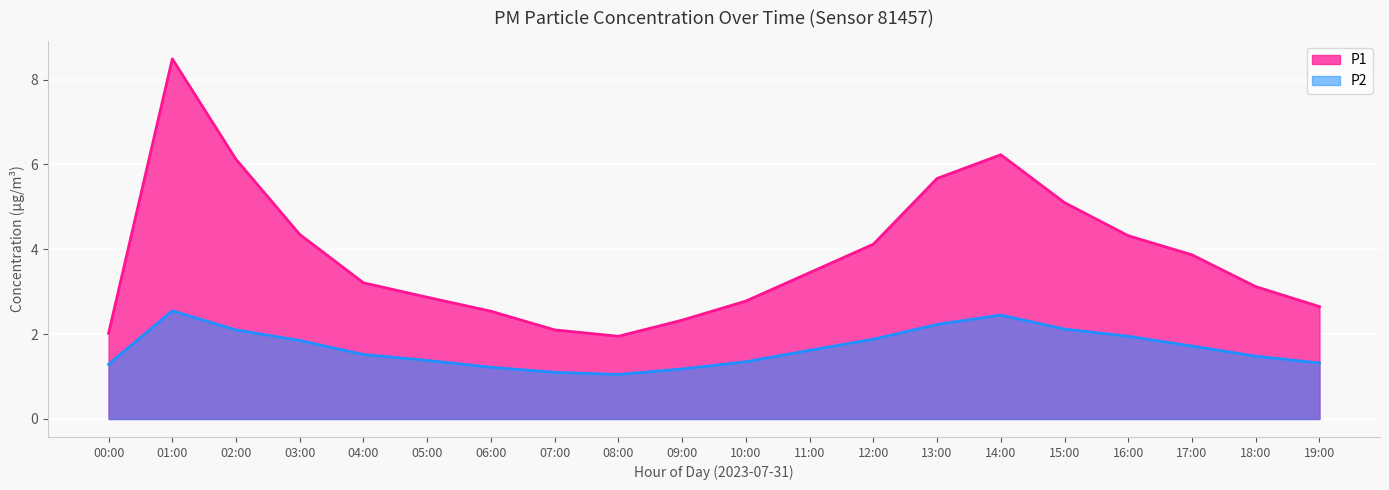

Which series has the widest spread of values?

P1